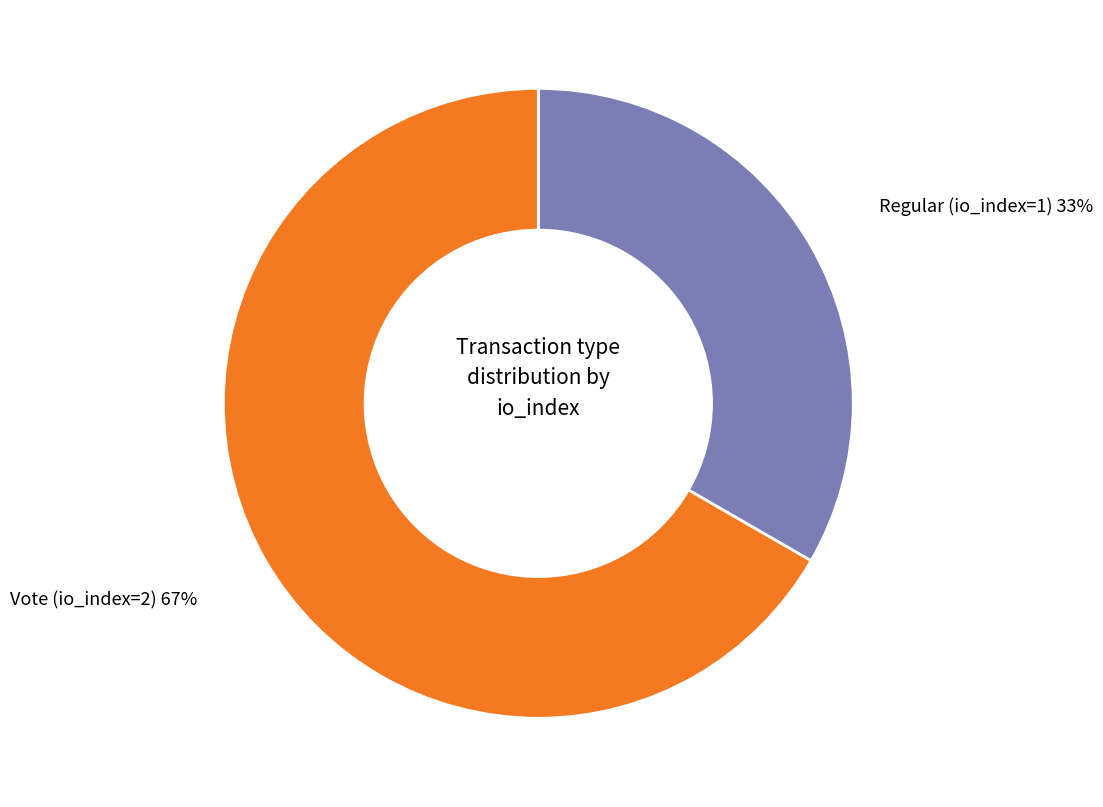

What is the majority slice?

Vote (io_index=2)